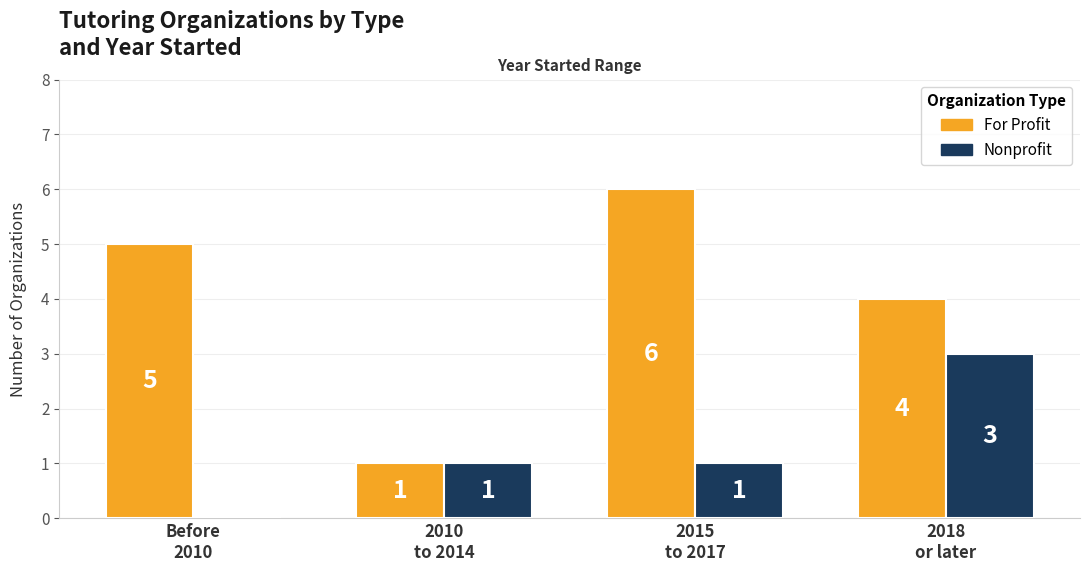

What are all the series names shown in the legend?

For Profit, Nonprofit